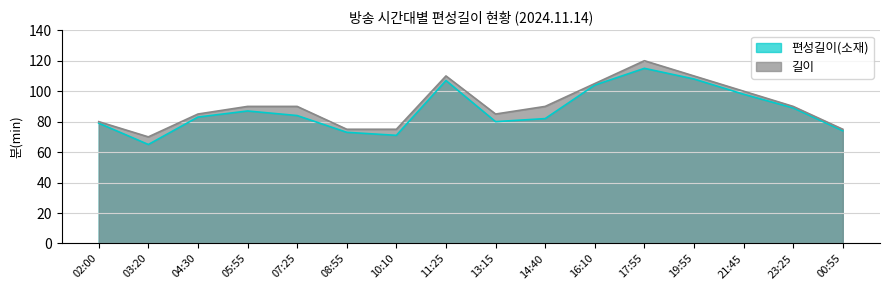

What is the label of the 14th point from the right?

04:30